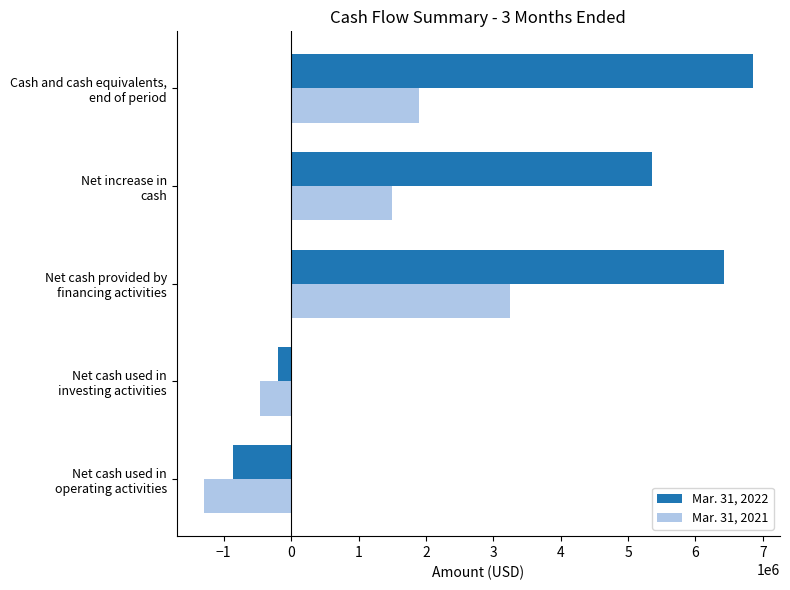

What is the sum of all Mar. 31, 2021 values?

4902906